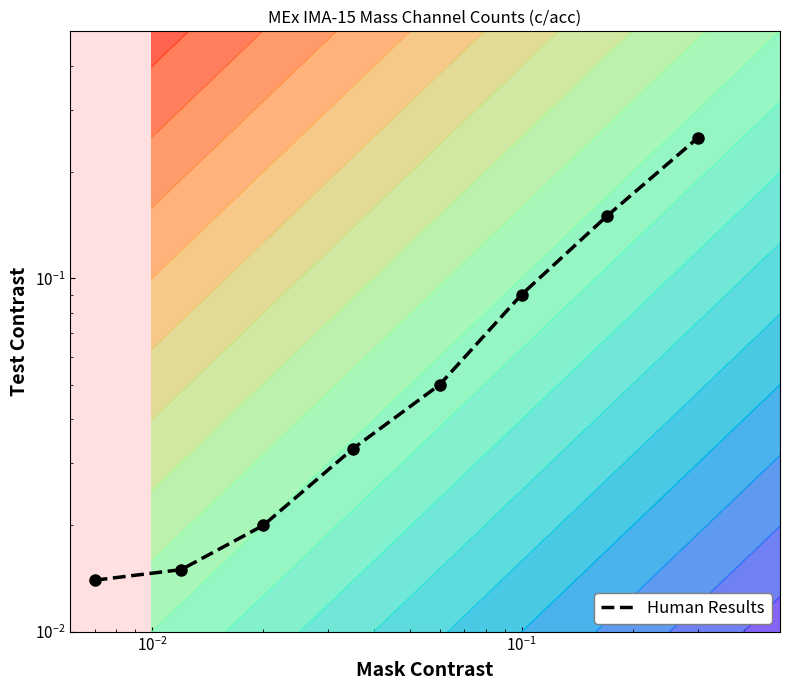

How many distinct data groups are displayed?

1